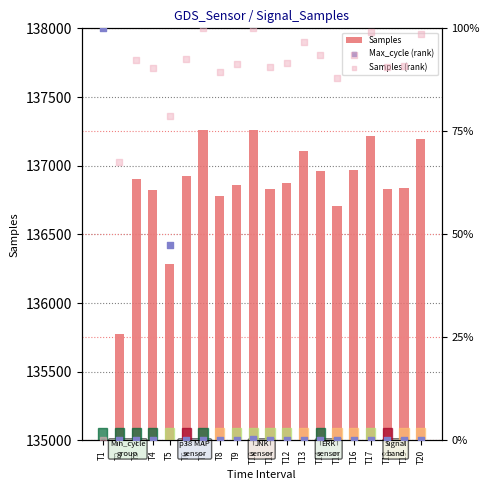

Which series has the largest total across all categories?

Samples